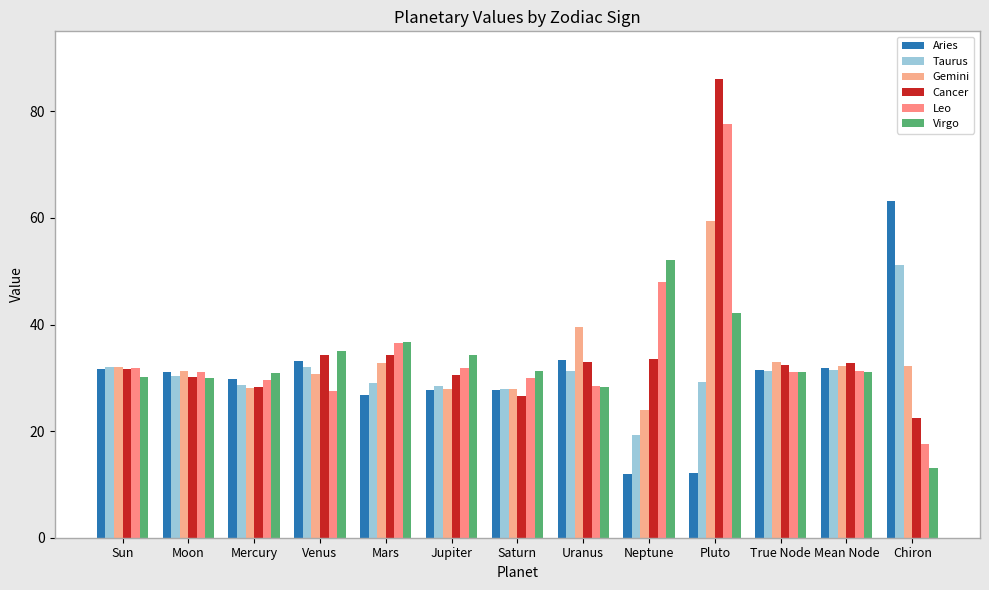

Which series changed the most between Moon and Pluto?

Cancer